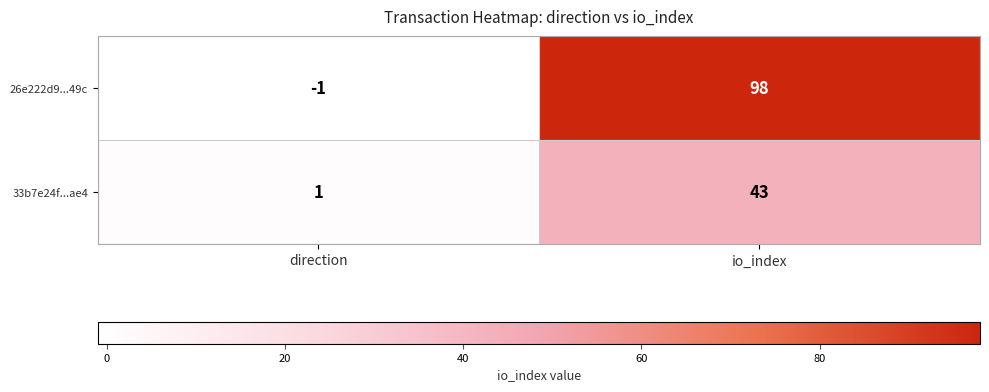

The 26e222d9...49c series shows 98 at io_index. True or false?

True